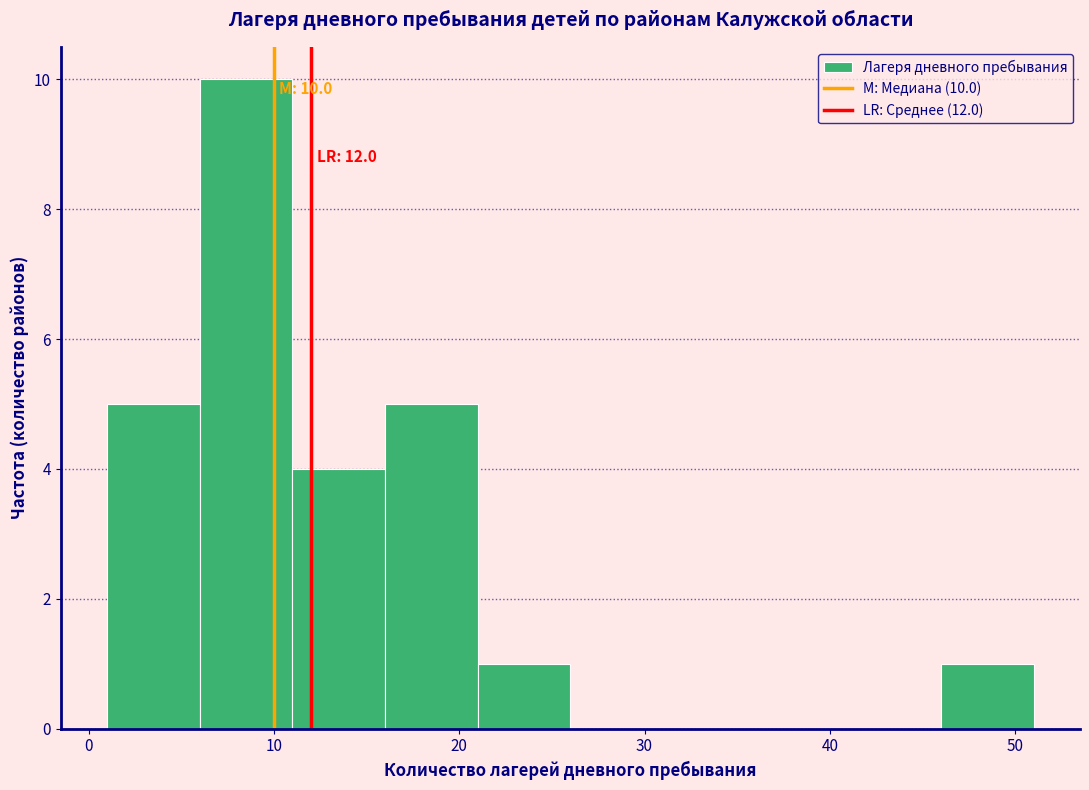

Over which range of the x-axis is the bar tallest?

6 to 11